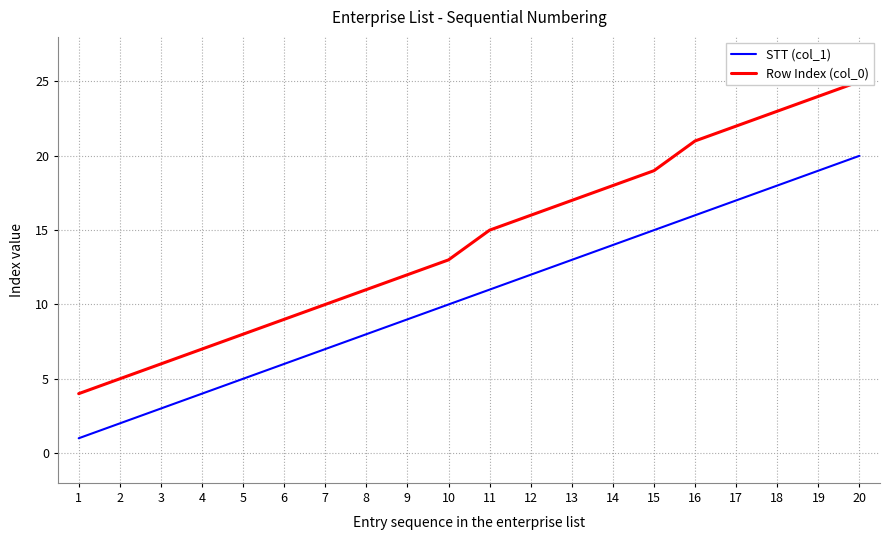

What is the maximum value for STT (col_1)?

20